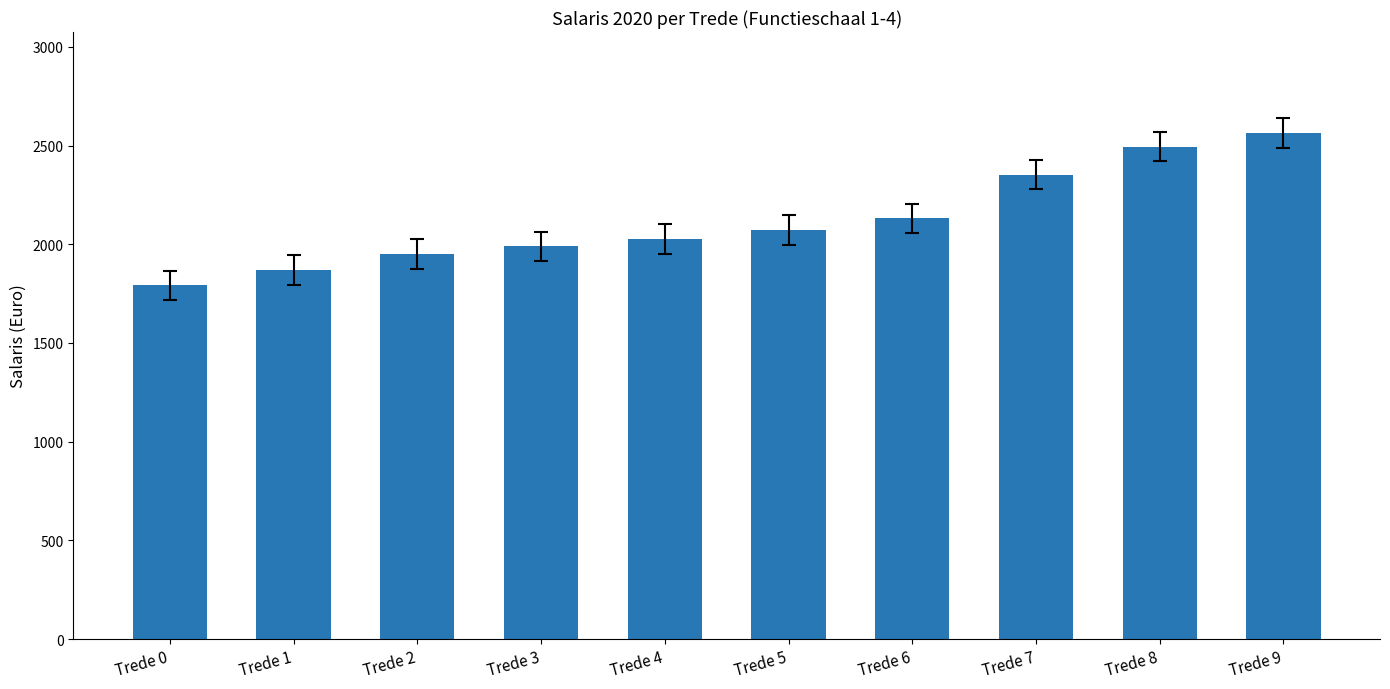

At which category does the chart reach its peak across all series?

Trede 9